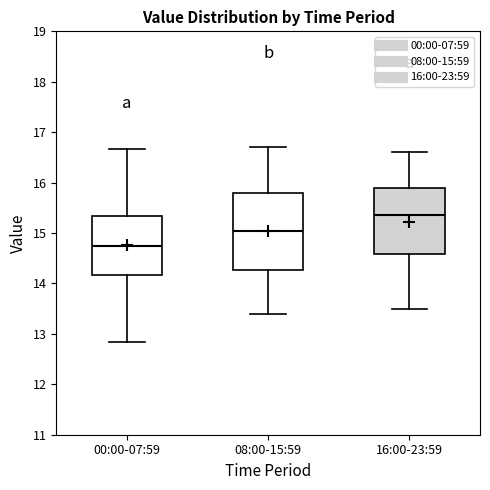

Reading left to right, read every box against the y-axis: the position of its median line, the range the box covers, and the ends of its whiskers. The values are not printed on the chart, so give them approximately, as read against the axis.

00:00-07:59: median 14.8, box 14.2 to 15.3, whiskers 12.8 to 16.7
08:00-15:59: median 15.1, box 14.3 to 15.8, whiskers 13.4 to 16.7
16:00-23:59: median 15.4, box 14.6 to 15.9, whiskers 13.5 to 16.6